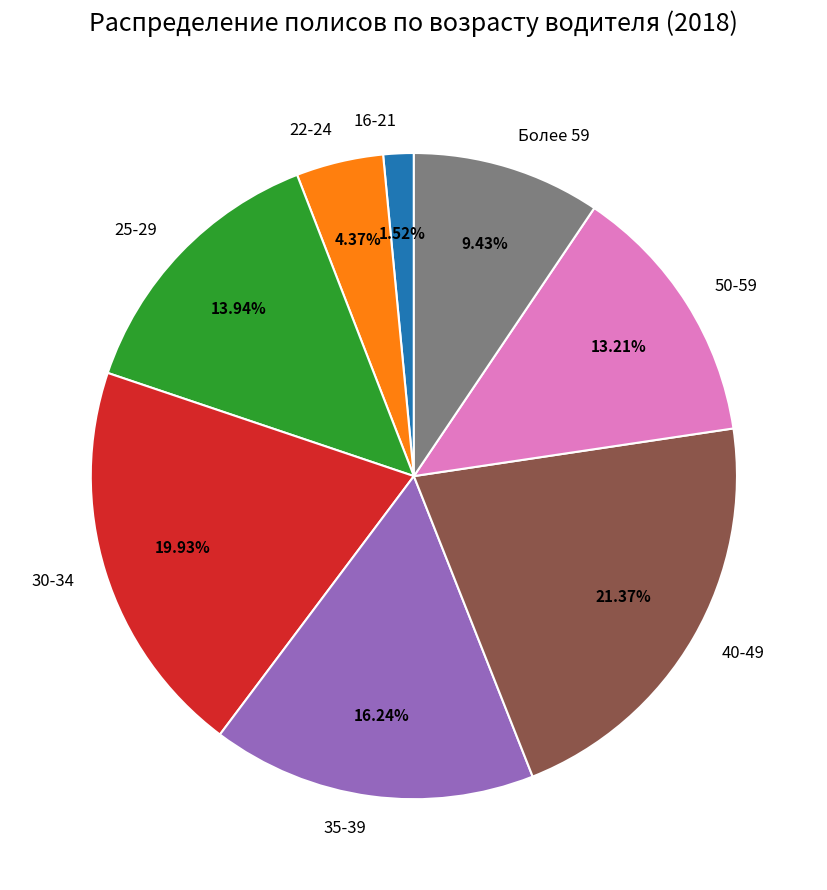

To the nearest percent, what is the average slice percentage?

12%